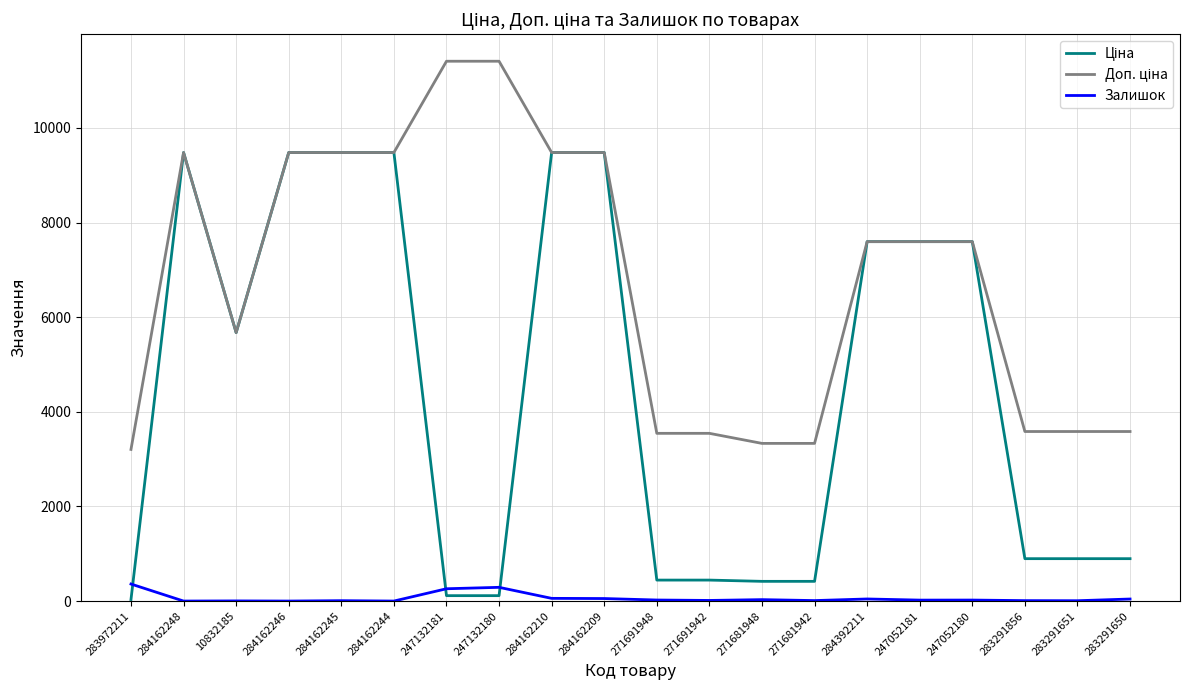

What is the greatest value displayed?

11410.0